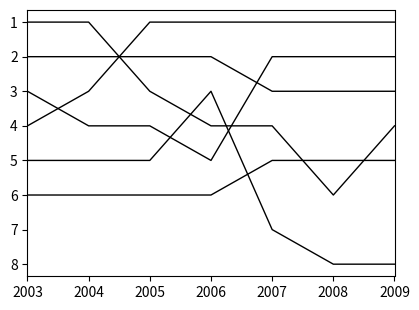

Reading right to left, transcribe all the data shown in this chart.

Guanajuato: 1	1	1	1	1	3	4
Baja California: 3	3	3	2	2	2	2
Chihuahua: 2	2	2	5	4	4	3
Campeche: 4	6	4	4	3	1	1
Coahuila de Zaragoza: 5	5	5	6	6	6	6
Nuevo León: 8	8	7	3	5	5	5